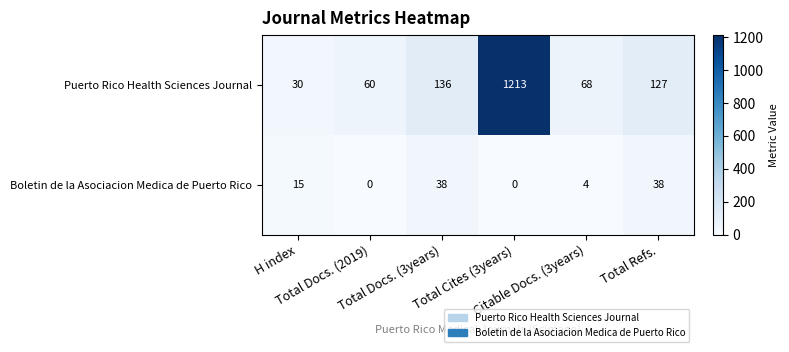

Count the Boletin de la Asociacion Medica de Puerto Rico values in the range 0 to 38.

6